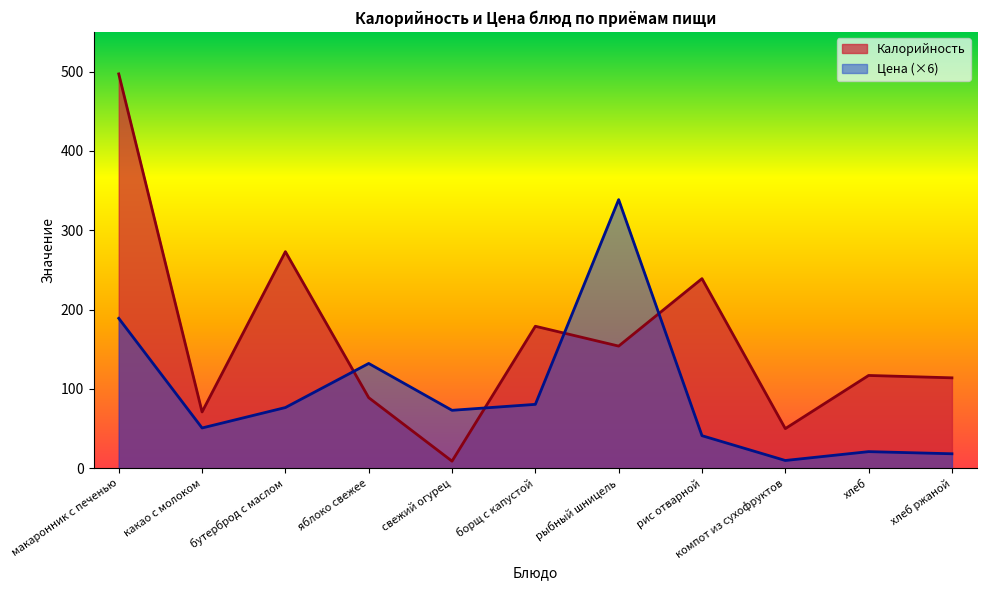

How many values in the Цена series are below 73?

5